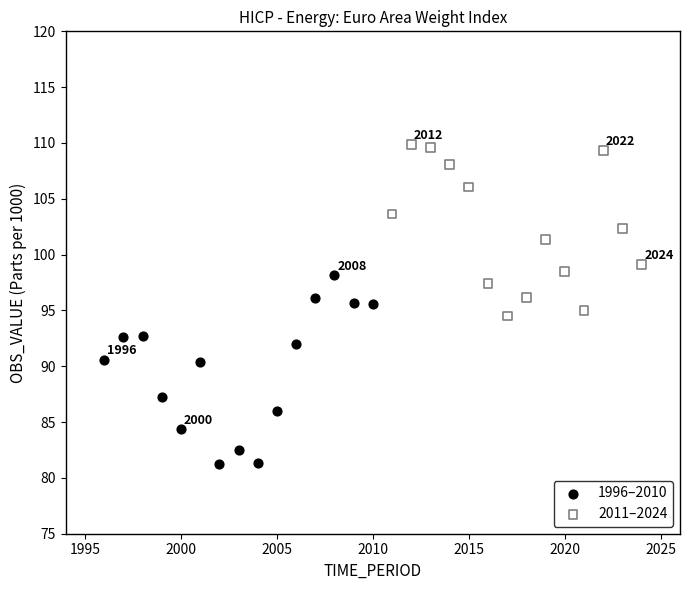

Which series reaches the maximum Y coordinate?

2011–2024